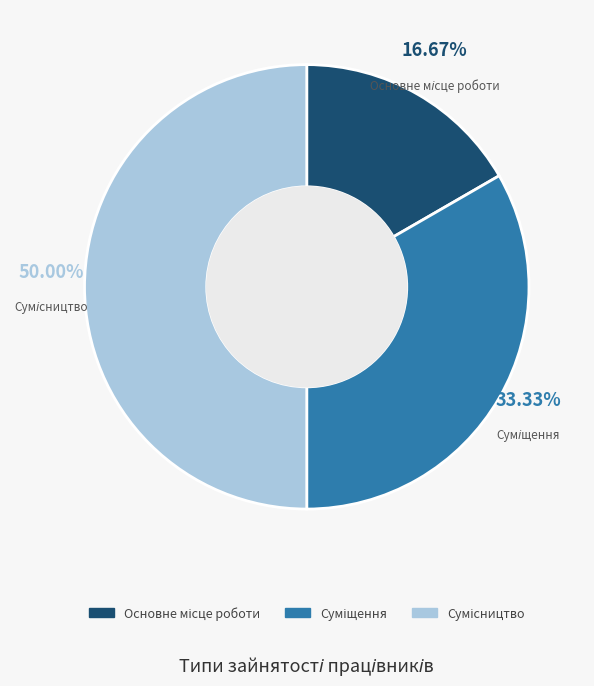

Which slice is the largest?

Сумісництво